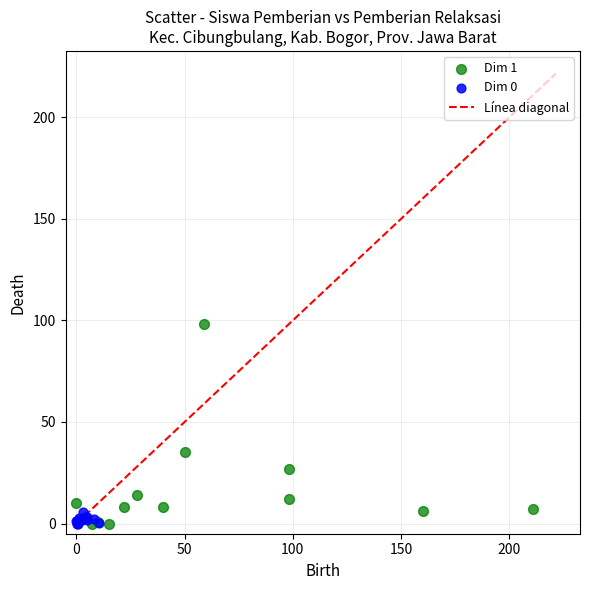

Which series has the largest Y range (max minus min)?

Dim 1